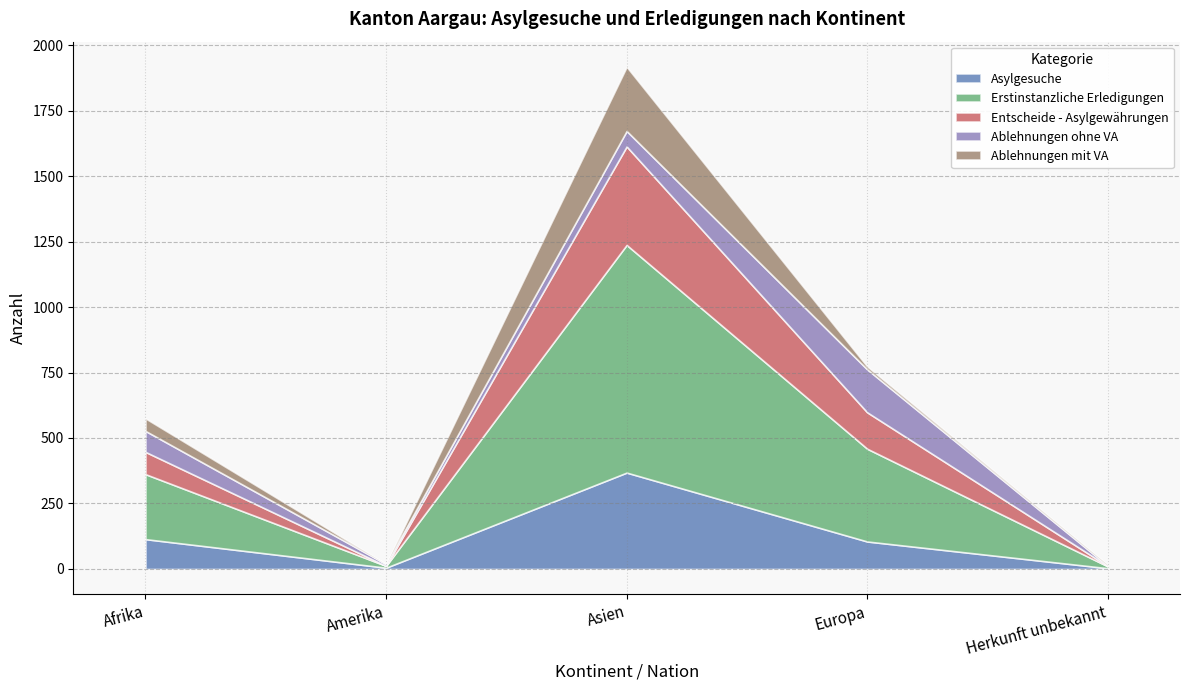

What is the difference between the Ablehnungen mit VA values at Herkunft unbekannt and Europa?

7